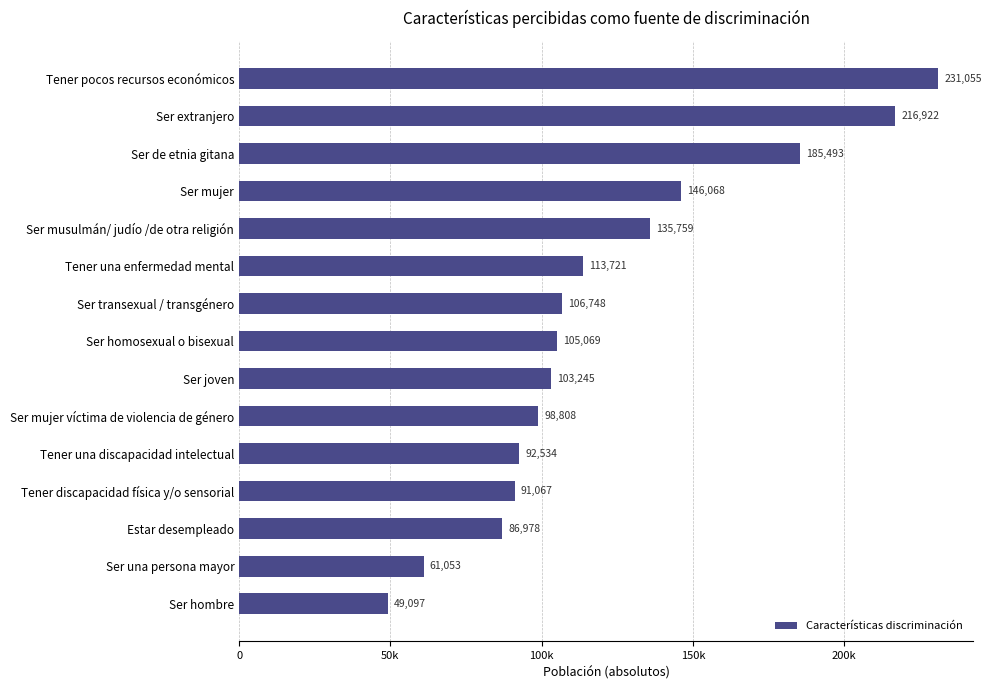

Does the chart contain any negative values?

No